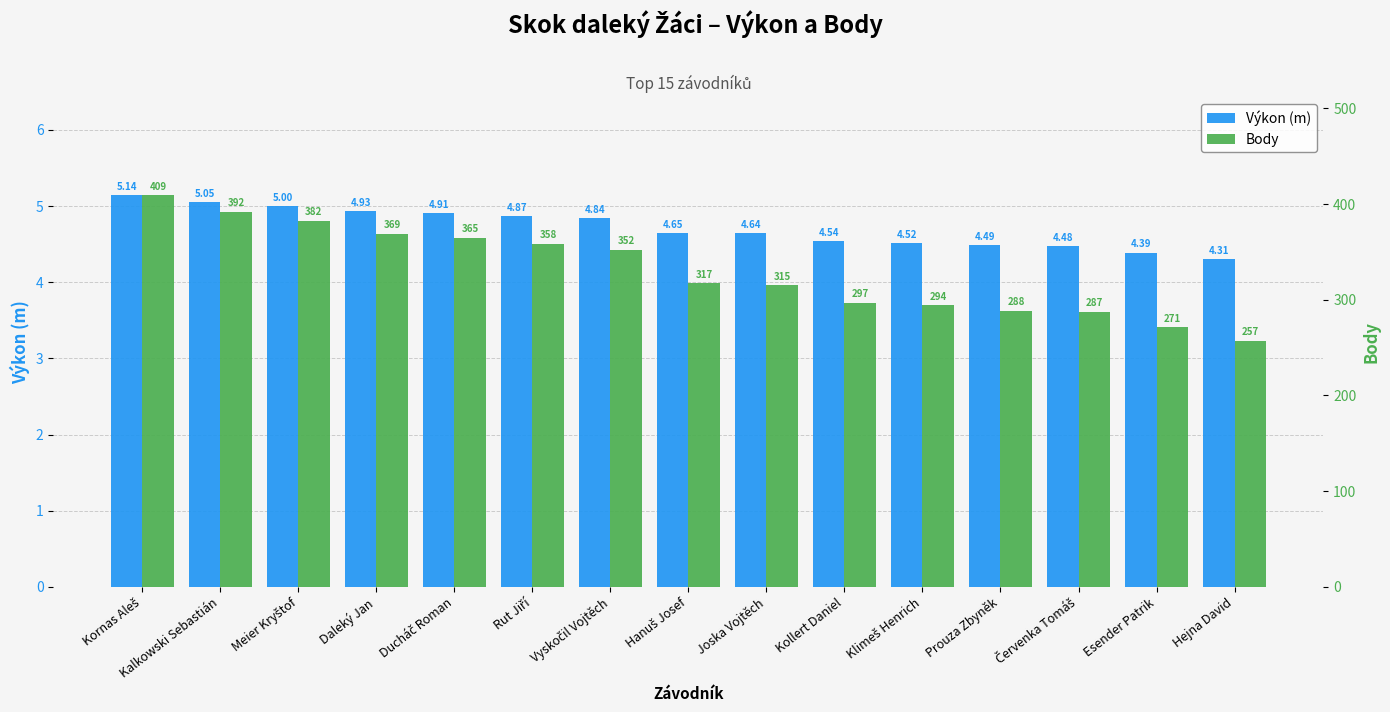

Between Esender Patrik and Prouza Zbyněk, which is larger?

Prouza Zbyněk